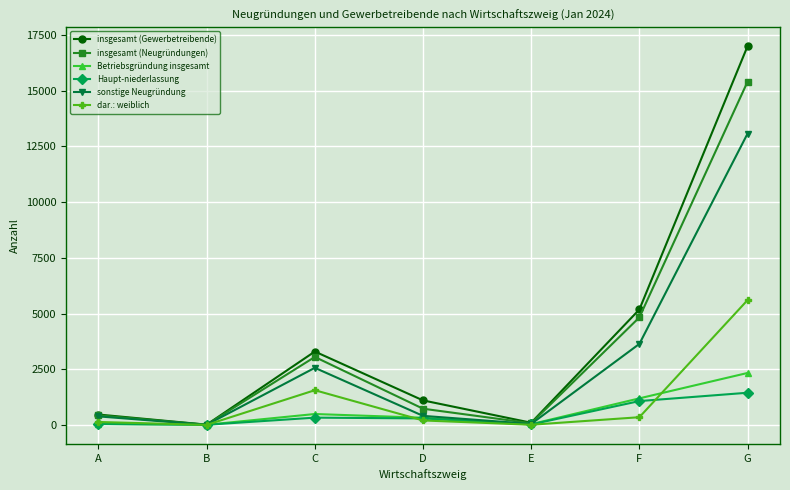

What is the difference between the highest and lowest values at A?

427